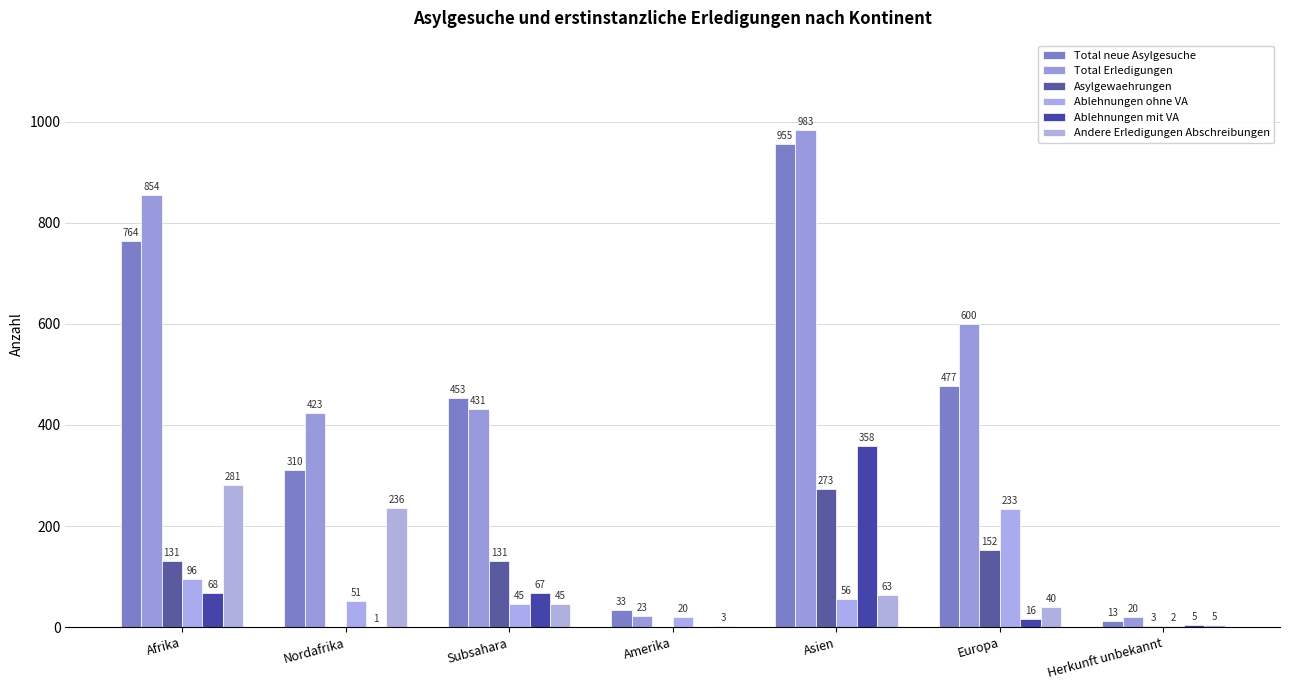

At which category is the sum across all series the highest?

Asien